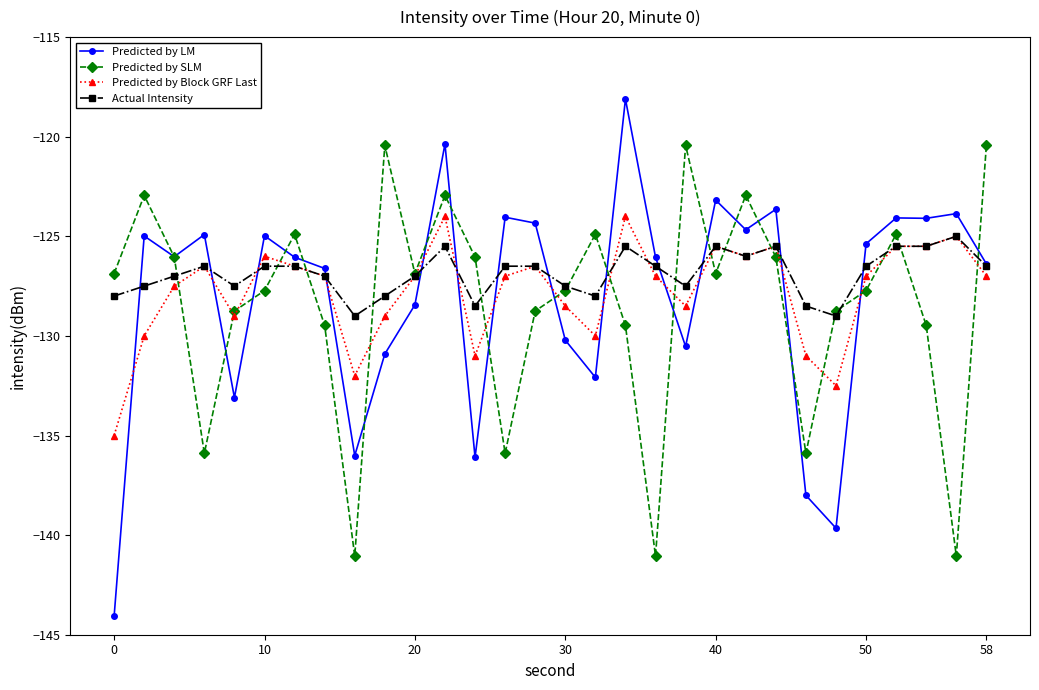

How many lines are shown in the chart?

4